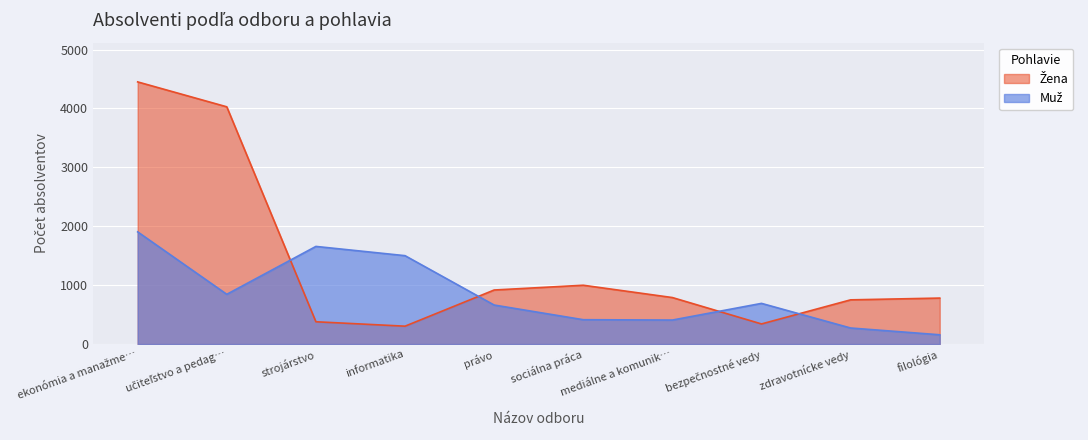

True or false: Žena has a value of 93 at bezpečnostné vedy.

False